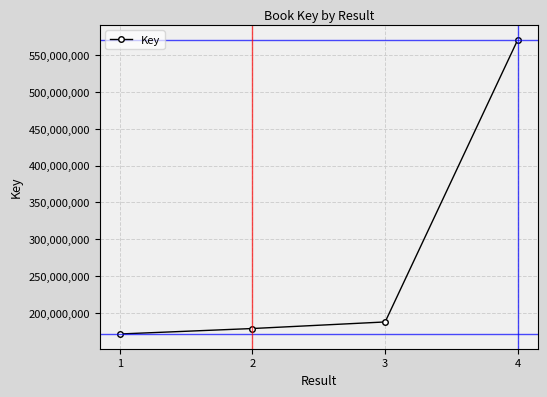

True or false: there are more than 0 points higher than both neighbors.

False